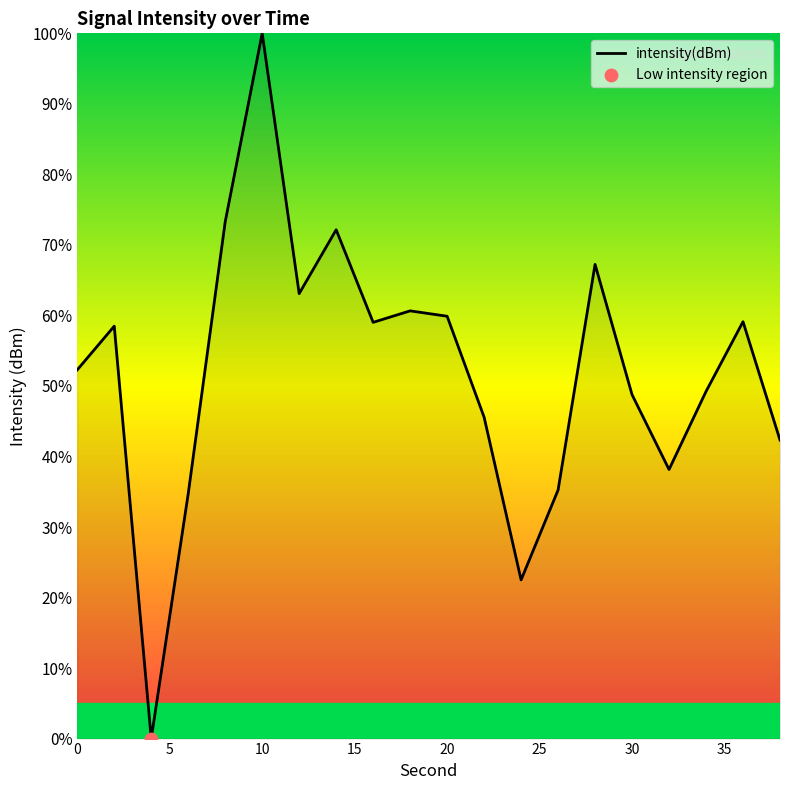

What is the maximum value shown in the chart?

100.0